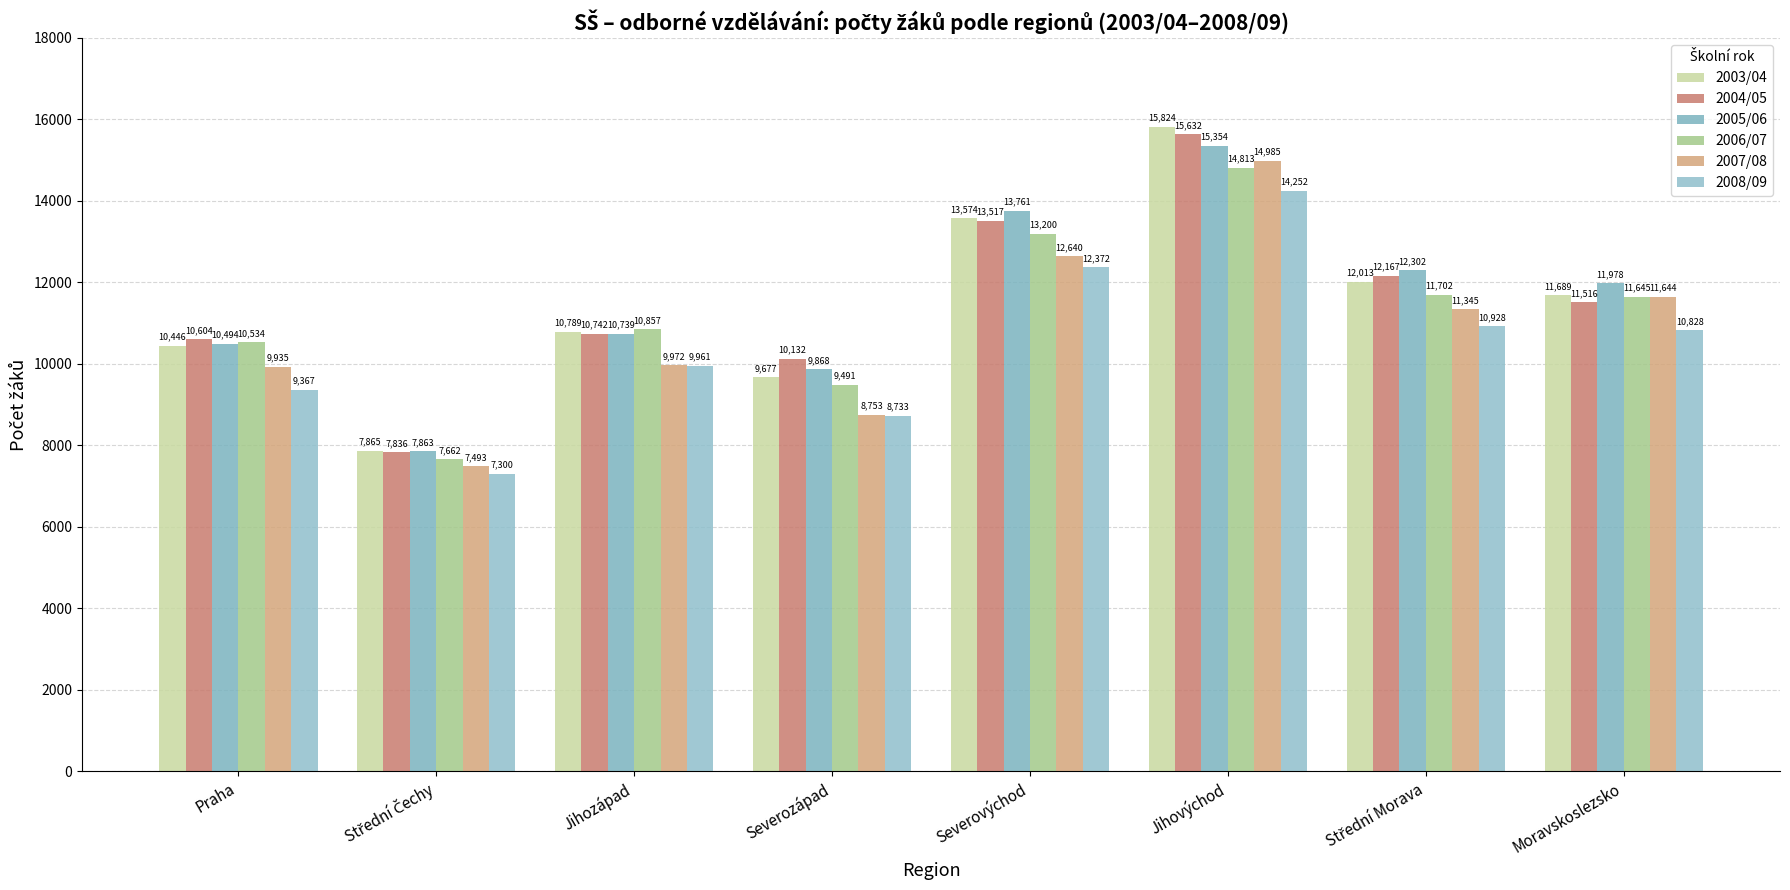

How many data points does each series have?

8